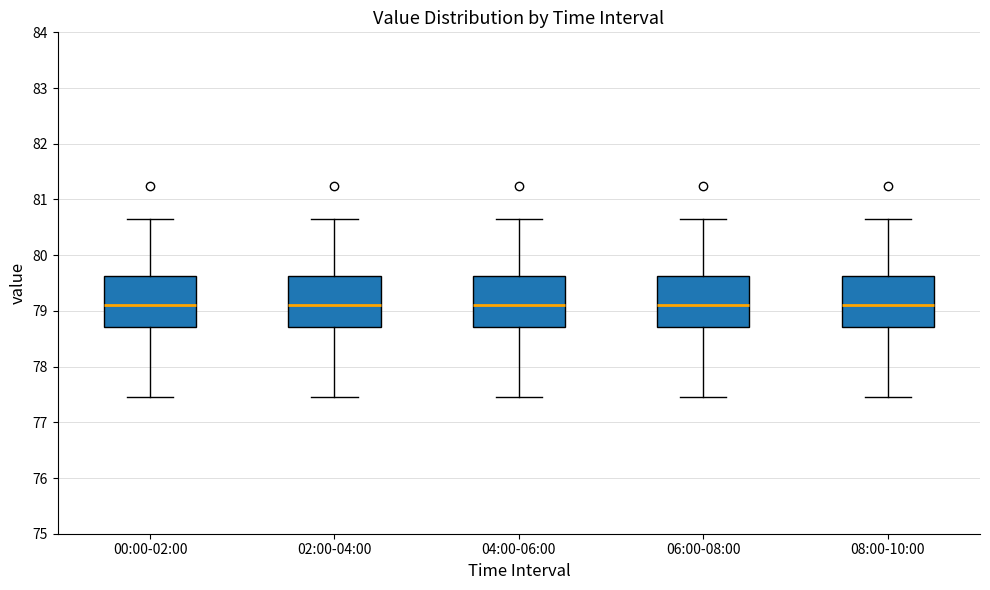

Where does the median line of the box for 08:00-10:00 sit on the y-axis? The values are not printed on the chart, so give them approximately, as read against the axis.

79.1